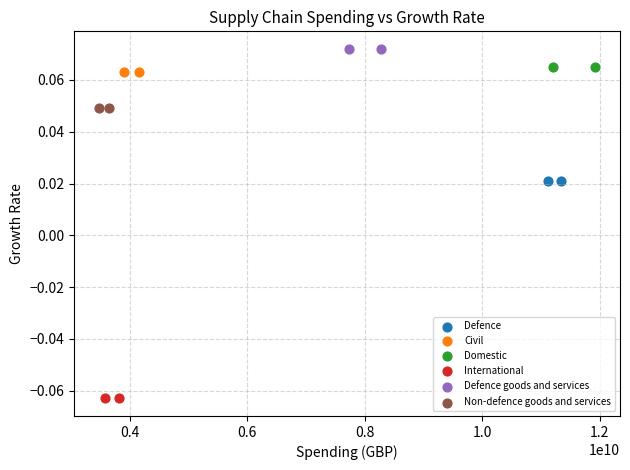

What are all the series names shown in the legend?

Defence, Civil, Domestic, International, Defence goods and services, Non-defence goods and services